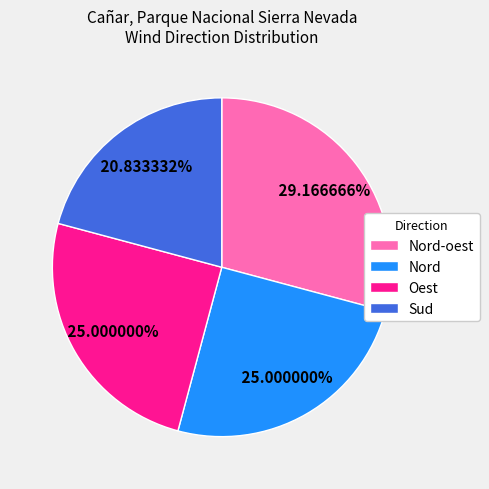

Is it true that Nord is 25% of the pie?

True